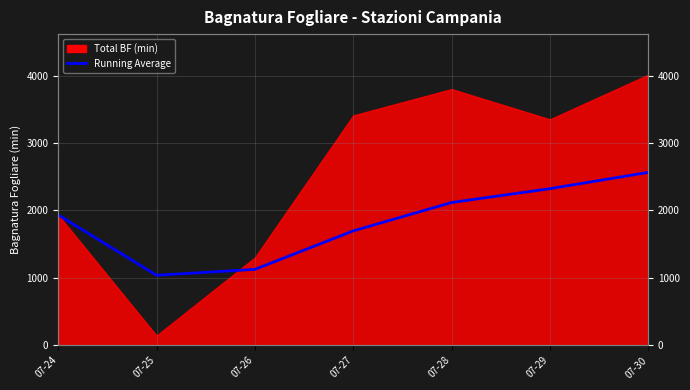

Which category has the lowest value across all series?

07-25